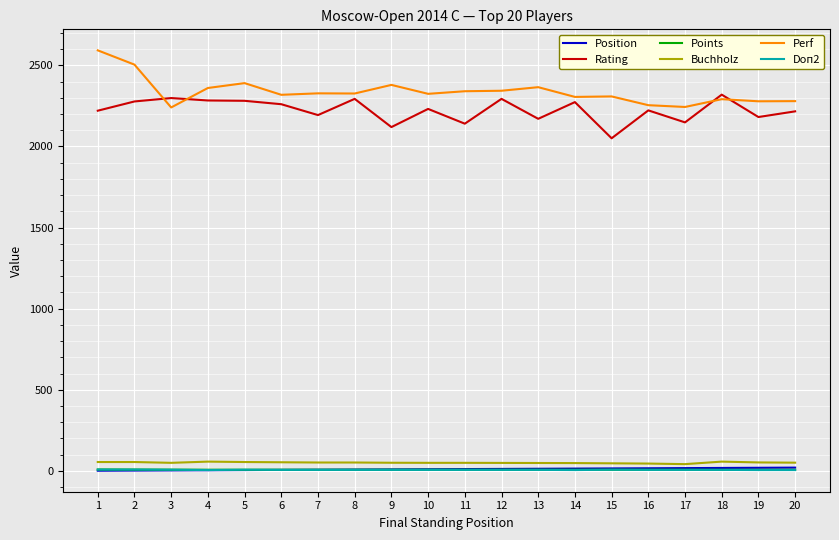

What is the sum of all Doп2 values?

123.0